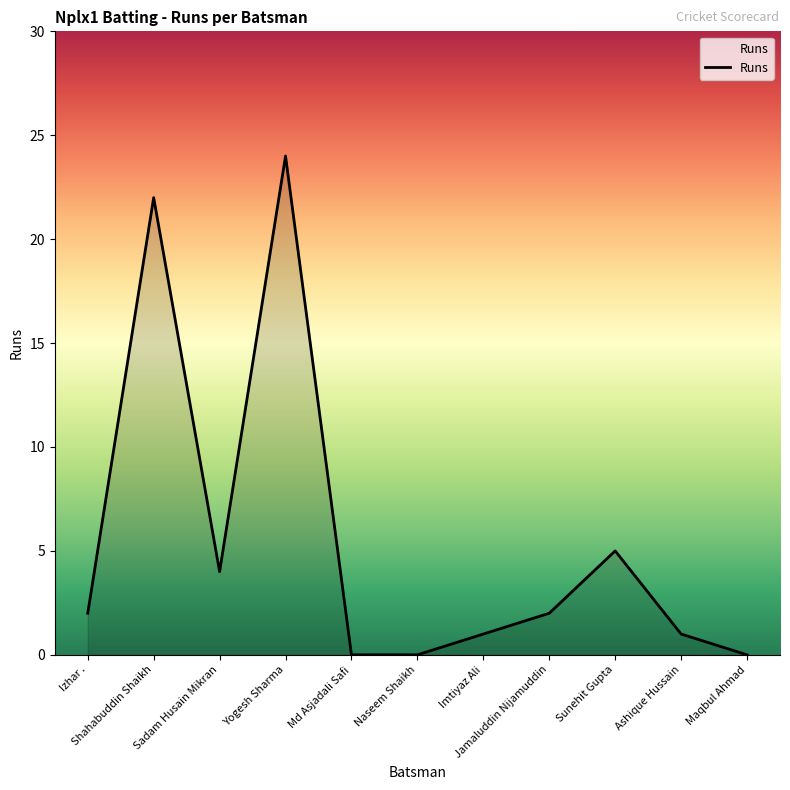

Reading left to right, transcribe all the data shown in this chart.

Izhar .=2	Shahabuddin Shaikh=22	Sadam Husain Mikran=4	Yogesh Sharma=24	Md Asjadali Safi=0	Naseem Shaikh=0	Imtiyaz Ali=1	Jamaluddin Nijamuddin=2	Sunehit Gupta=5	Ashique Hussain=1	Maqbul Ahmad=0